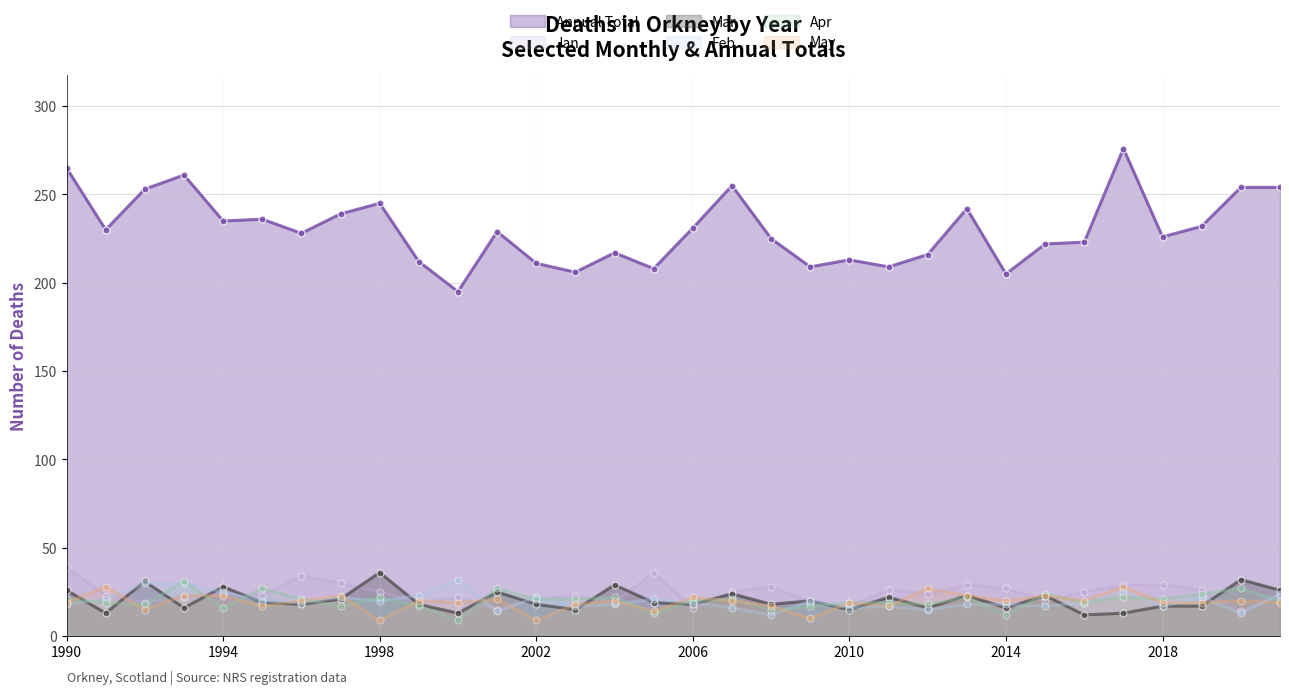

At which label does Feb reach its peak?

2000